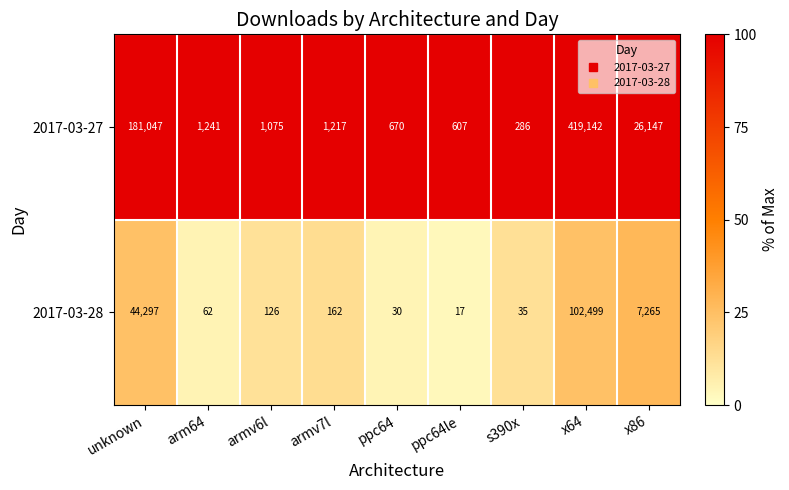

At how many categories does at least one series exceed 51?

9